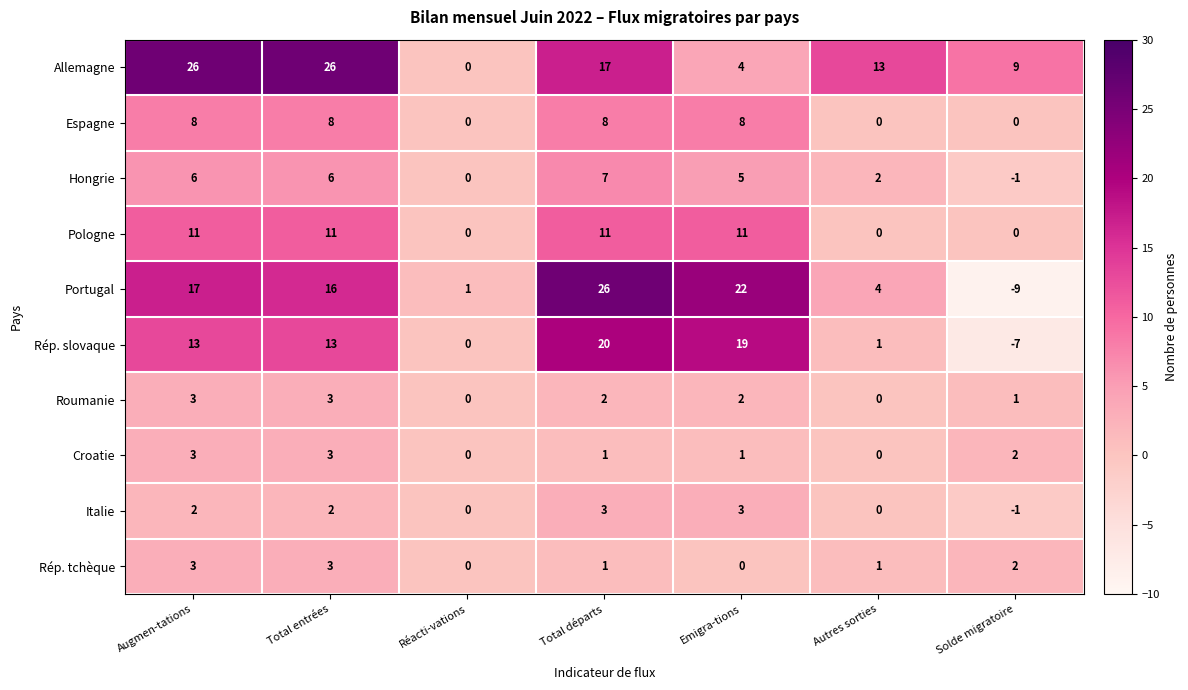

How many series are shown in this chart?

10